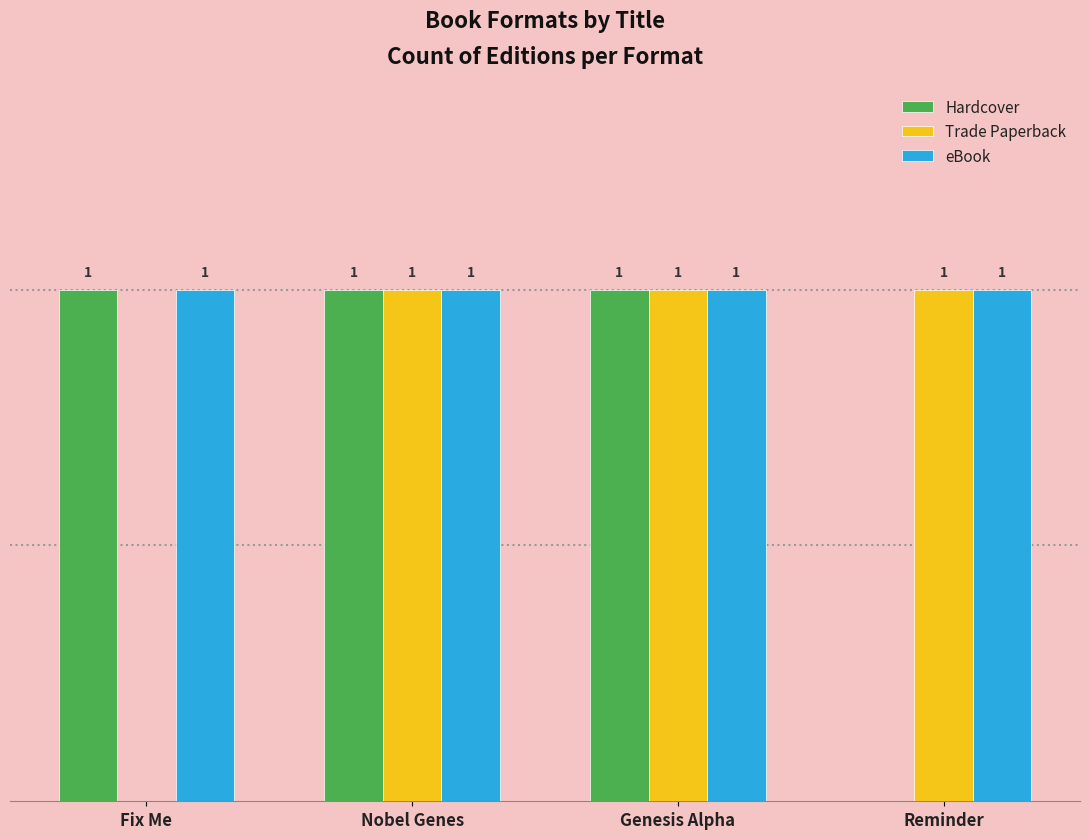

Where is Trade Paperback nearest to the value 0?

Fix Me